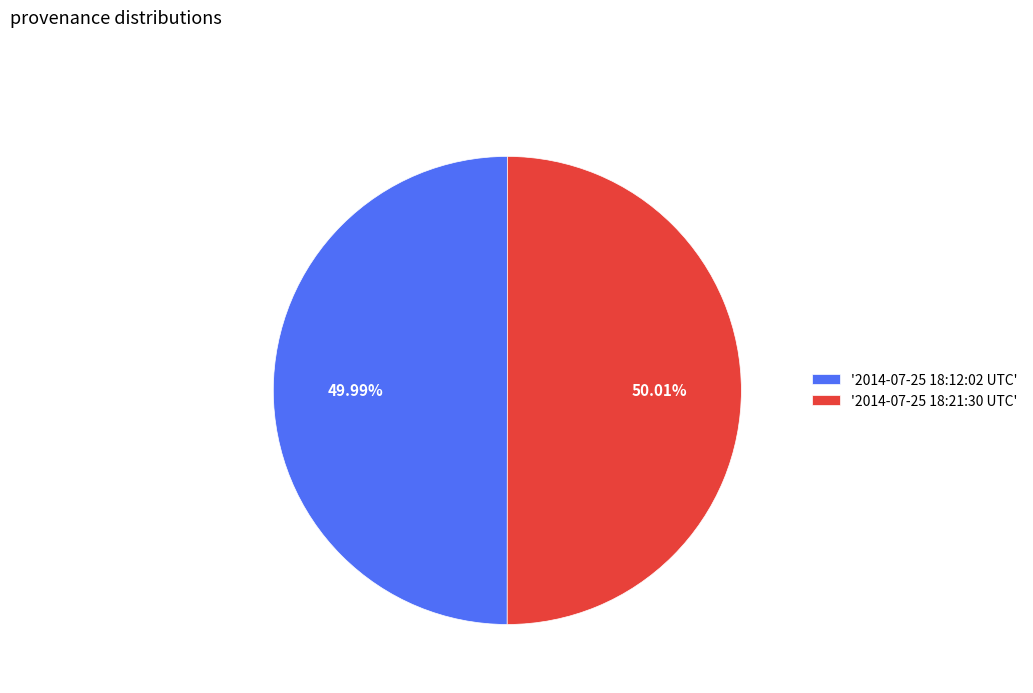

Combined, do '2014-07-25 18:12:02 UTC' and '2014-07-25 18:21:30 UTC' account for over 50%?

Yes